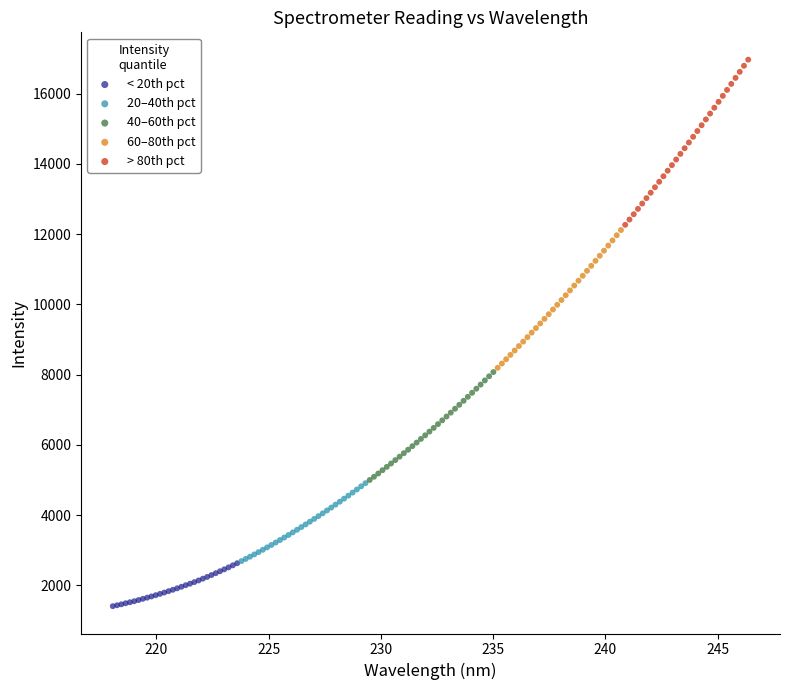

Which series has the largest Y range (max minus min)?

> 80th pct